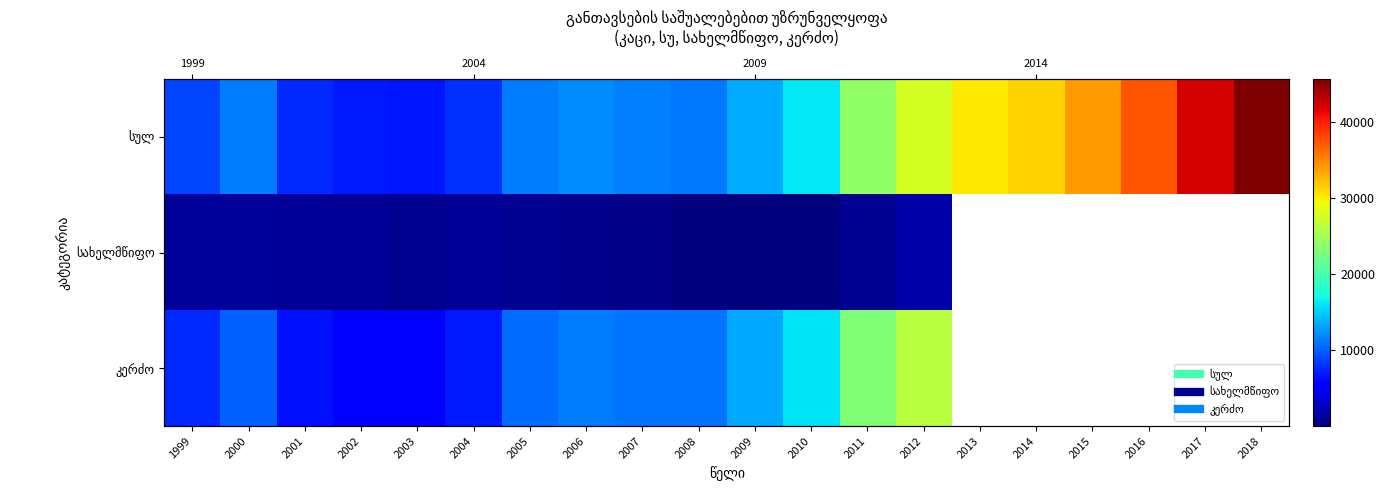

The value of სულ at 2016 is 37431.0. True or false?

True